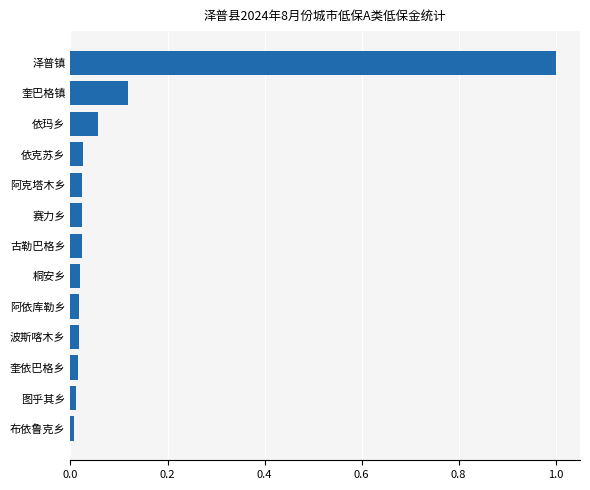

Which category has the highest value across all series?

泽普镇